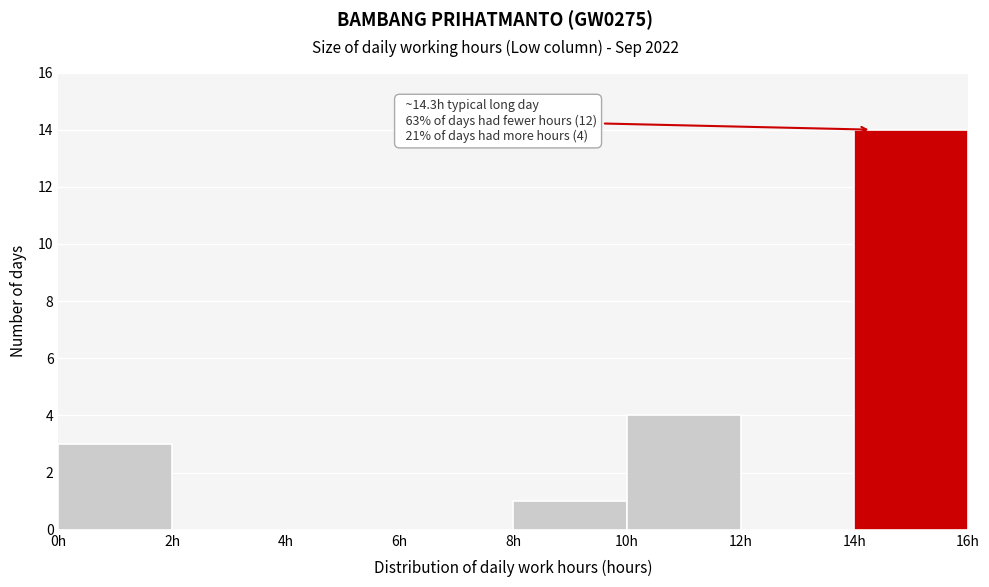

Which range on the x-axis has the tallest bar?

14 to 16